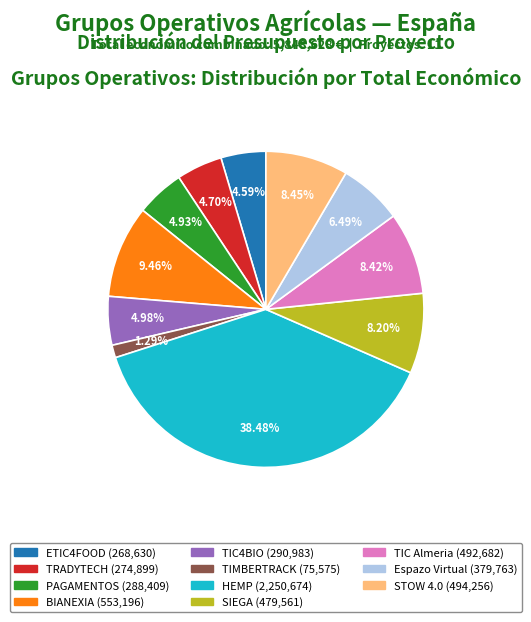

What is the total percentage of SIEGA and Espazo Virtual?

14.7%